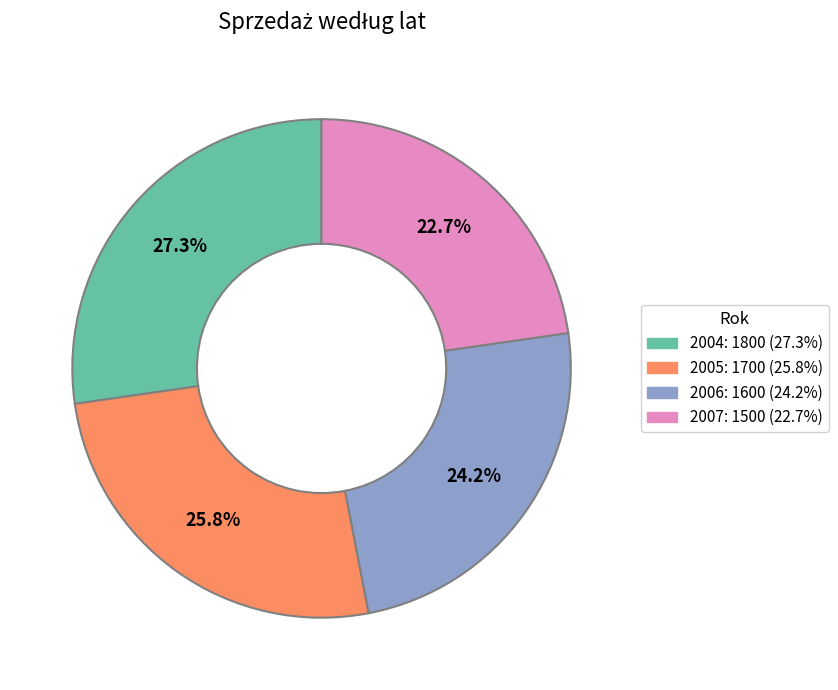

To the nearest percent, what is the average slice percentage?

25%